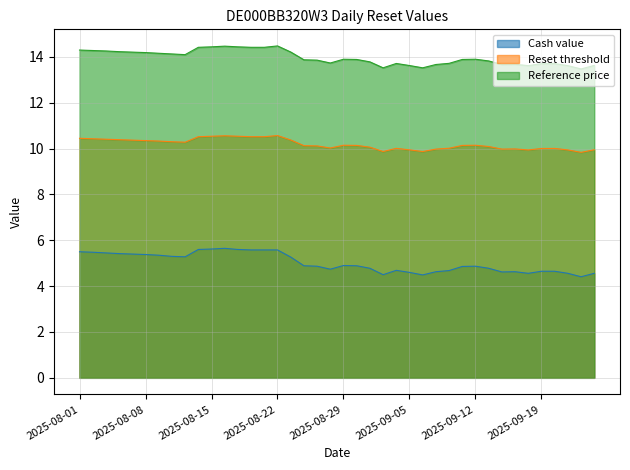

The value of Reset threshold at 2025-09-02 is 18.0. True or false?

False